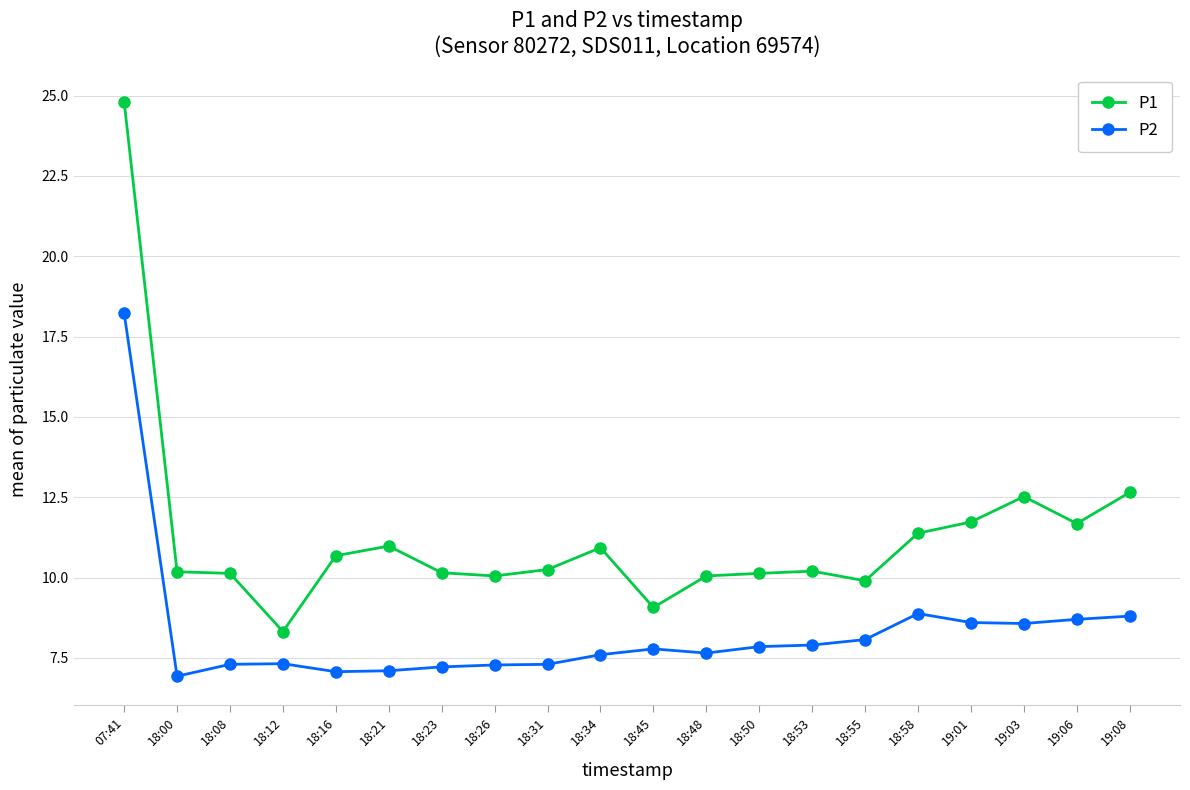

In P1, how many points are lower than both neighbors (excluding endpoints)?

5